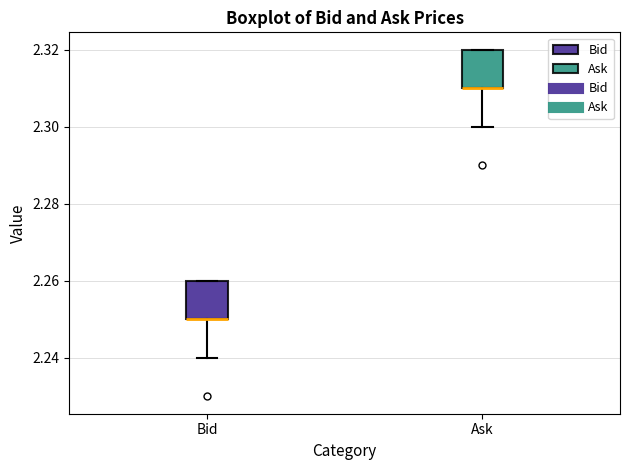

Reading left to right, transcribe this box plot: for each box, give where its median line is, the range the box spans, and where its two whiskers end, as read against the y-axis. The values are not printed on the chart, so give them approximately, as read against the axis.

Bid: median 2.25 (drawn on the box's lower edge), box 2.25 to 2.26, whiskers 2.24 to 2.26
Ask: median 2.31 (drawn on the box's lower edge), box 2.31 to 2.32, whiskers 2.30 to 2.32